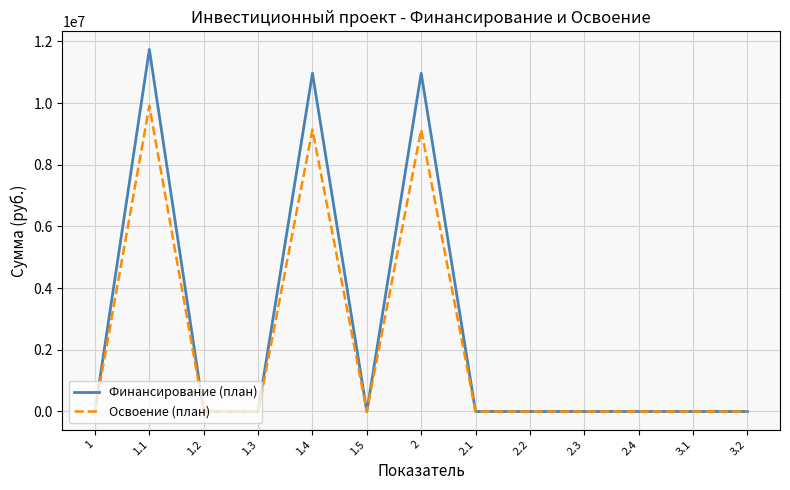

What is the difference between the maximum and minimum values in the Освоение (план) series?

9910578